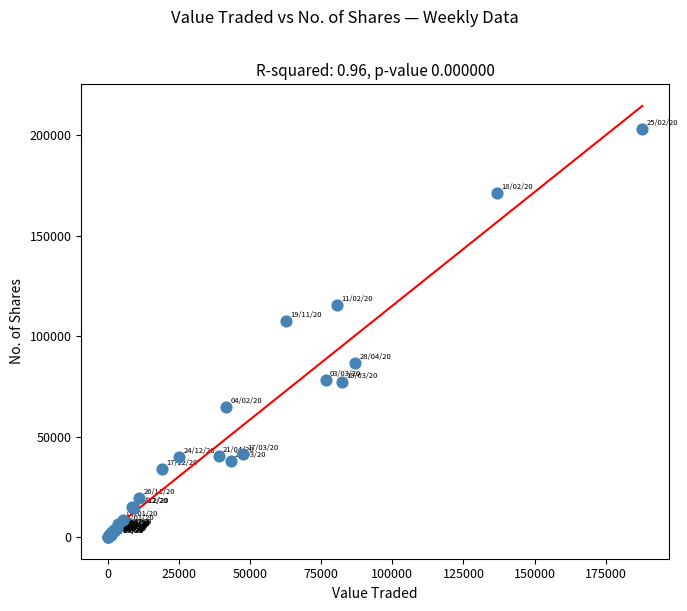

What Y value in the scatter plot is closest to 101521?

107672